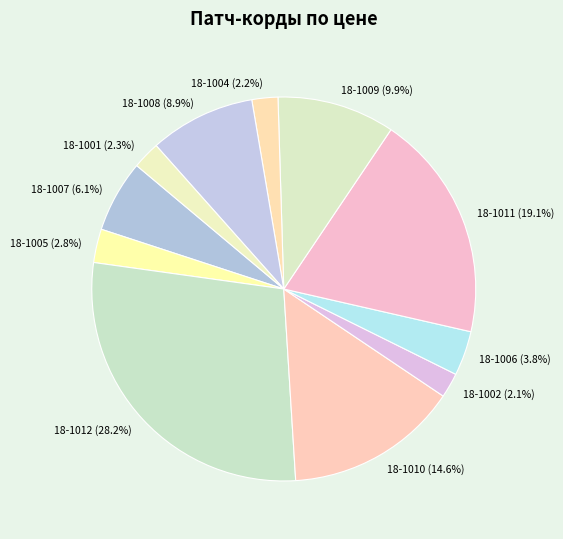

What percentage is NOT represented by 18-1007?

93.9%